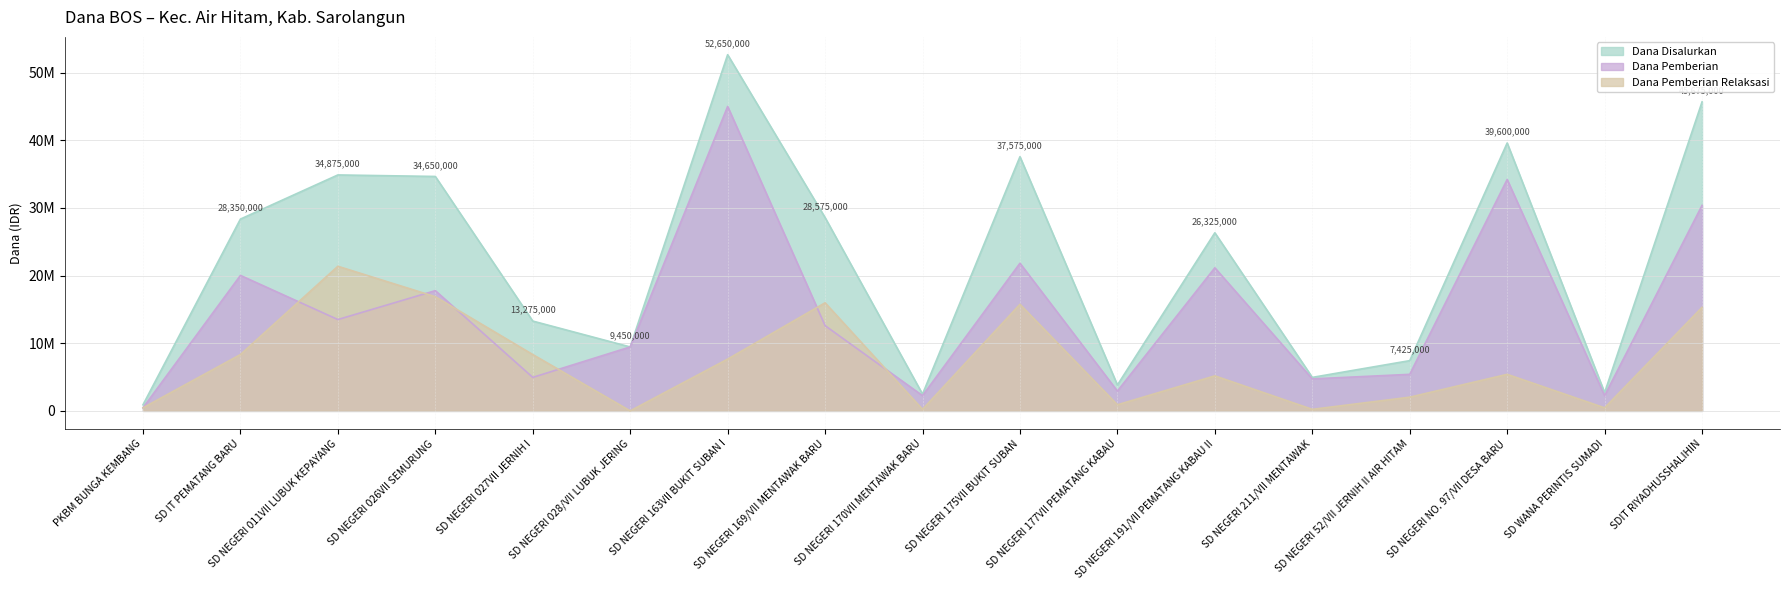

Where is the first local maximum for Dana Disalurkan?

SD NEGERI 011VII LUBUK KEPAYANG